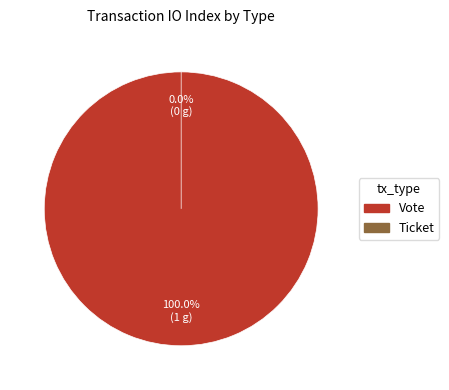

How much of the chart is everything except Ticket?

100.0%